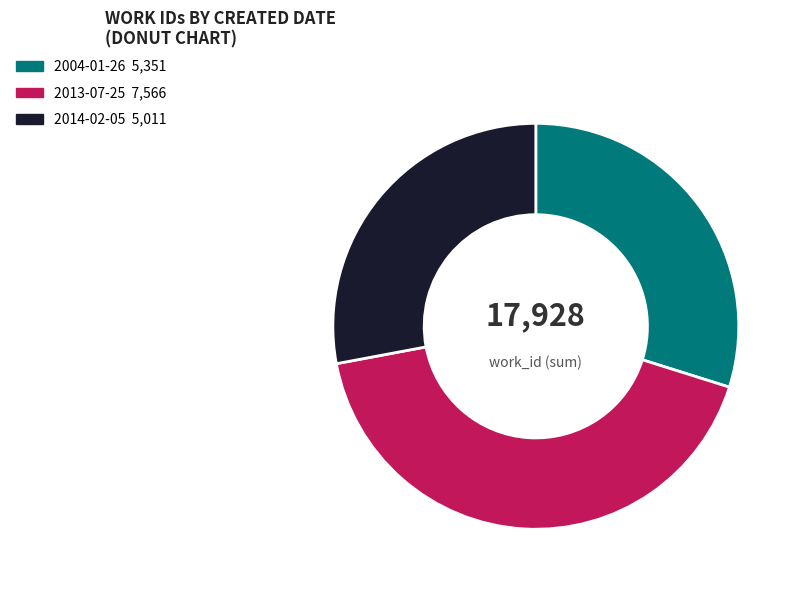

True or false: 2014-02-05 accounts for 15% of the total.

False